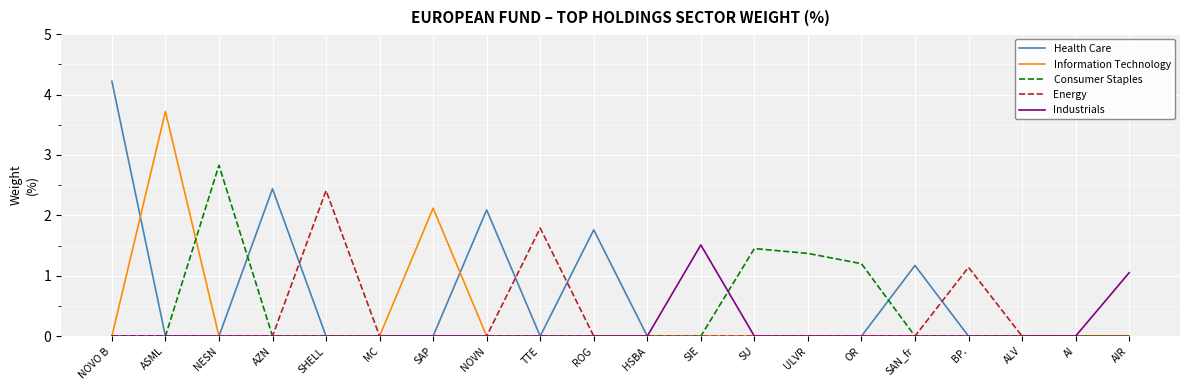

What is the greatest value displayed?

4.2